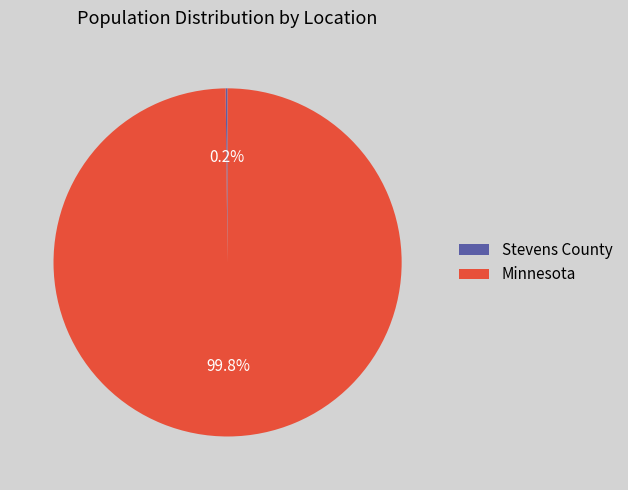

To the nearest percent, what is the average slice percentage?

50%